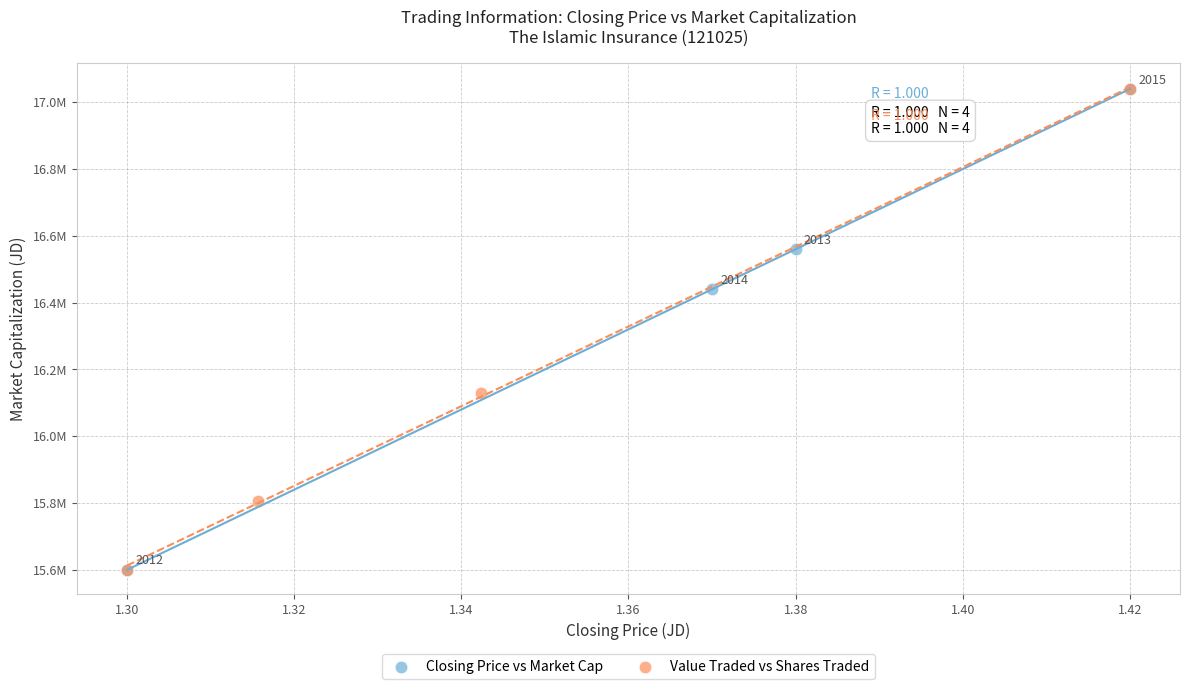

What are all the series names shown in the legend?

Closing Price vs Market Cap, Value Traded vs Shares Traded